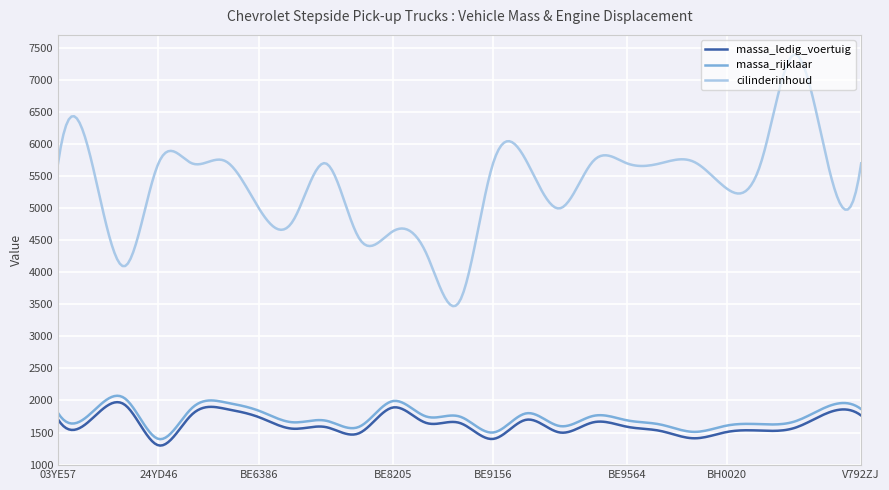

True or false: massa_rijklaar and massa_ledig_voertuig cross at least once.

False